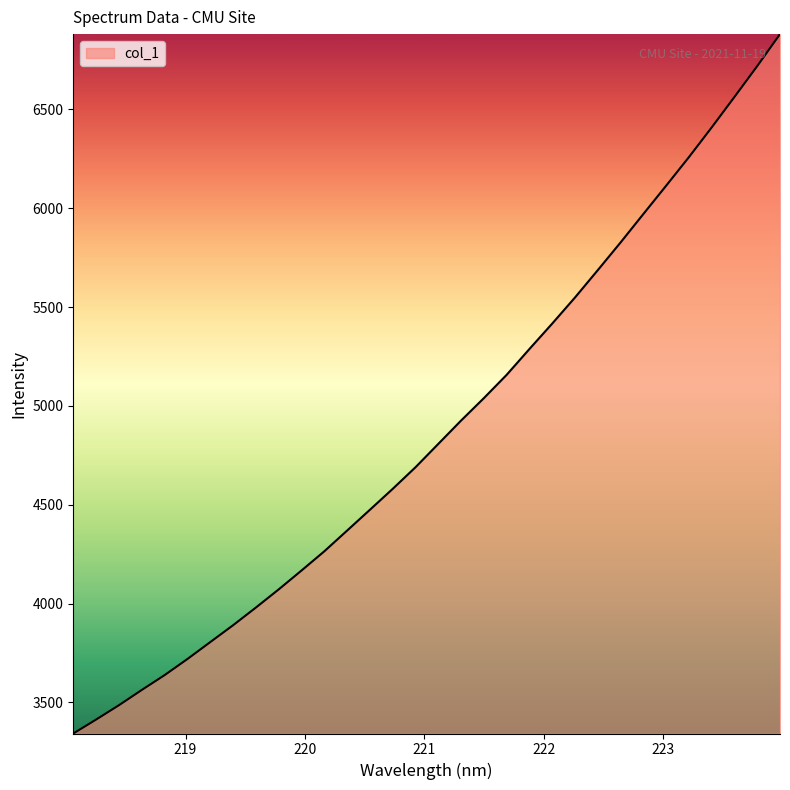

What is the sum of all values?

156064.7